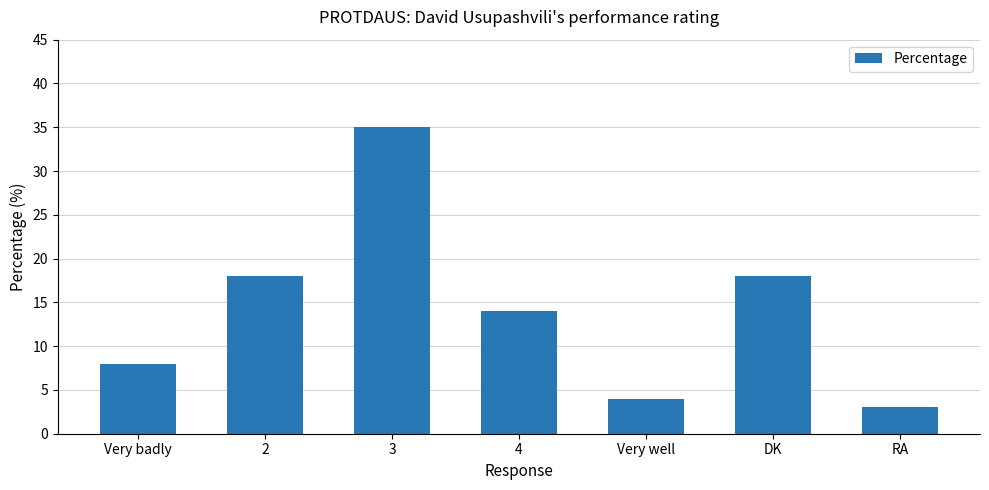

Which label corresponds to the smallest value in the chart?

RA